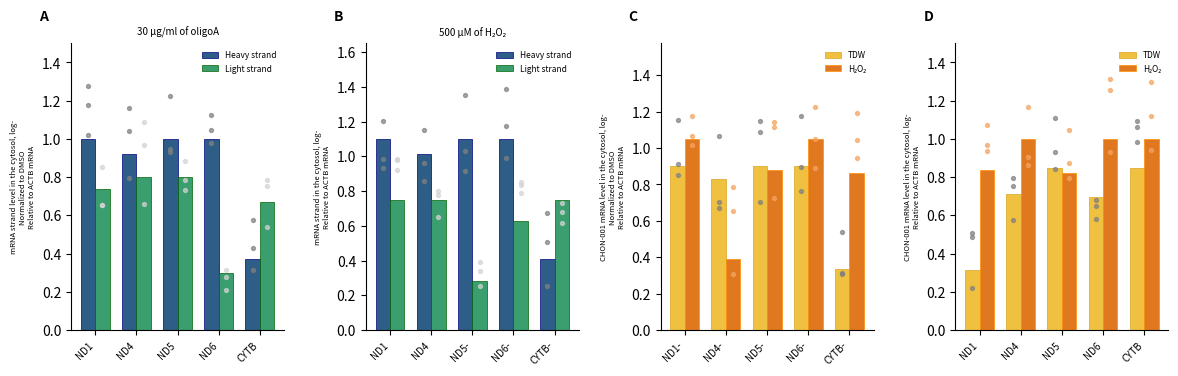

At which category is the sum across all series the highest?

ND4